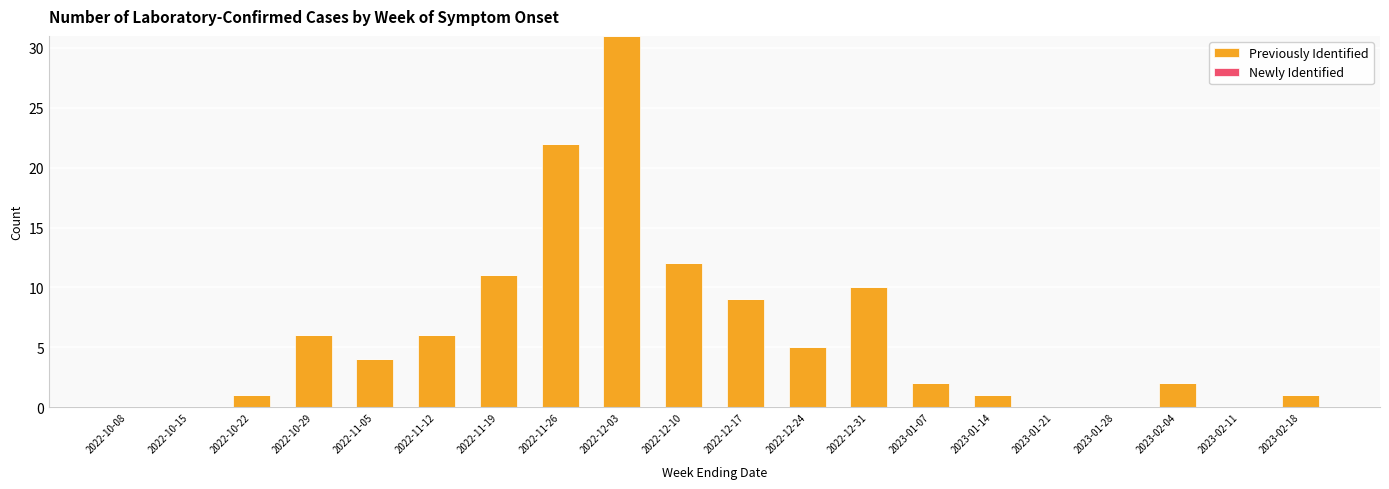

Between 2022-12-17 and 2022-10-22, which is larger?

2022-12-17